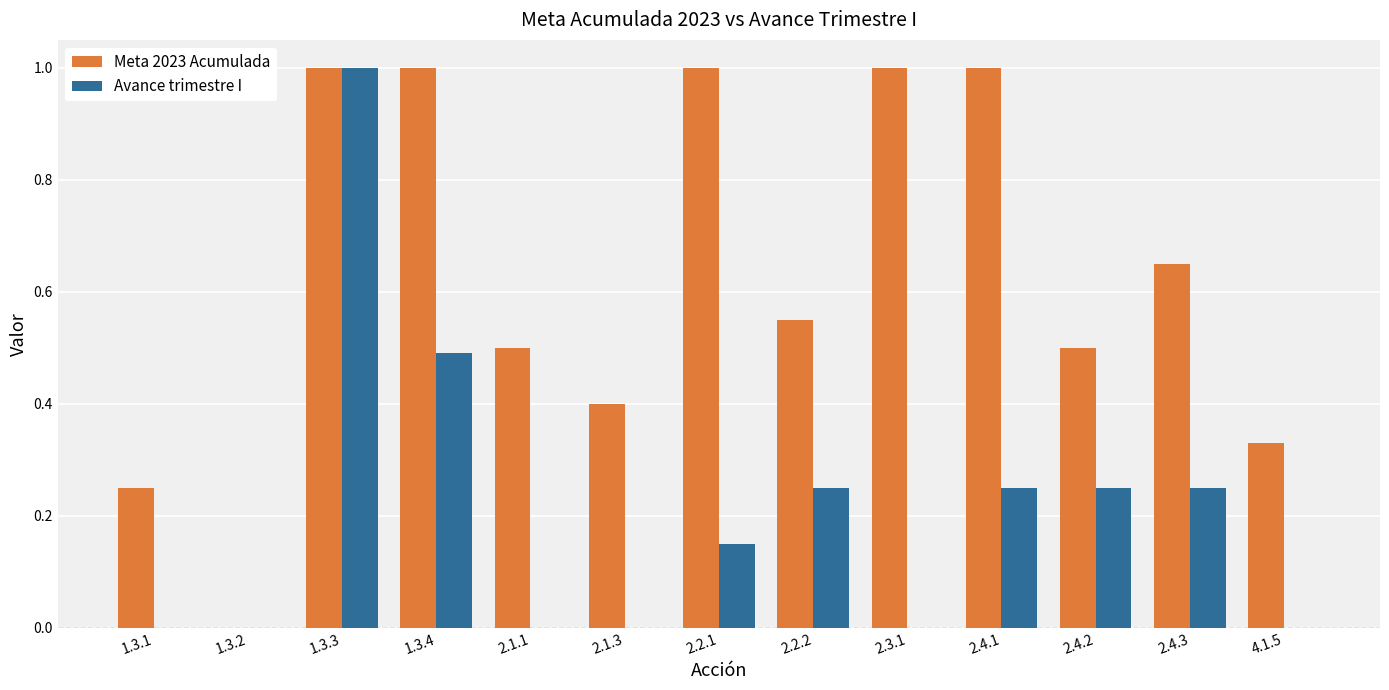

Count the number of data series in this chart.

2